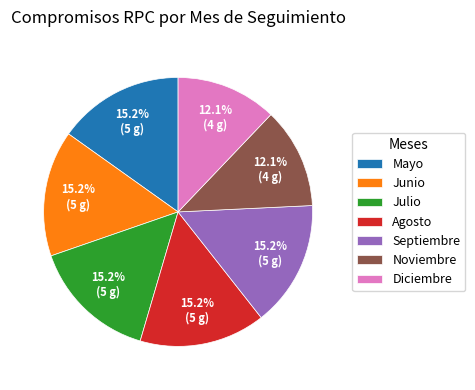

What portion of the pie excludes Septiembre?

84.8%